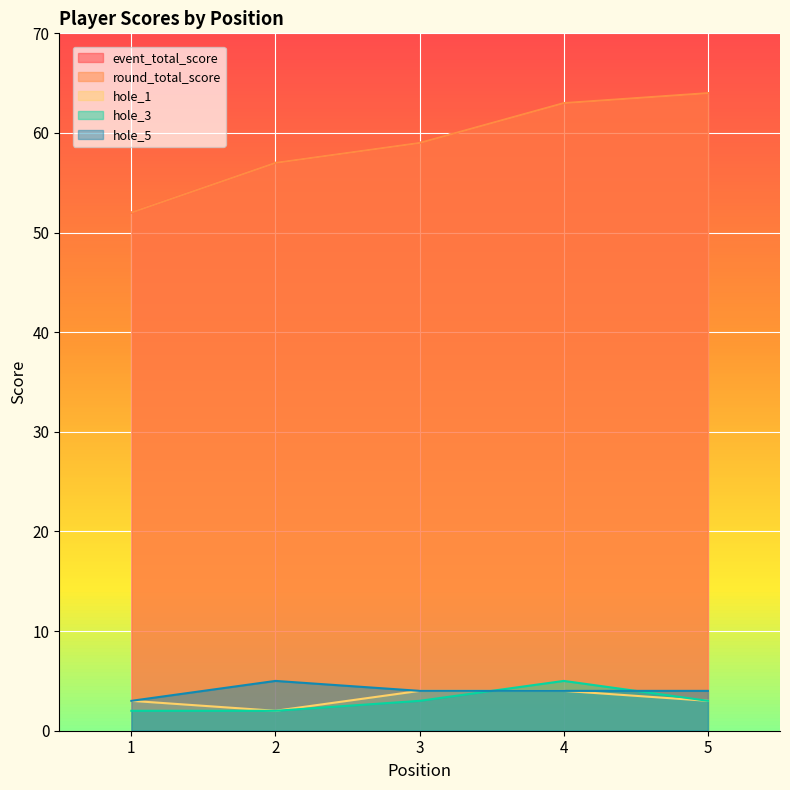

What is the spread (max minus min) of values at 5?

61